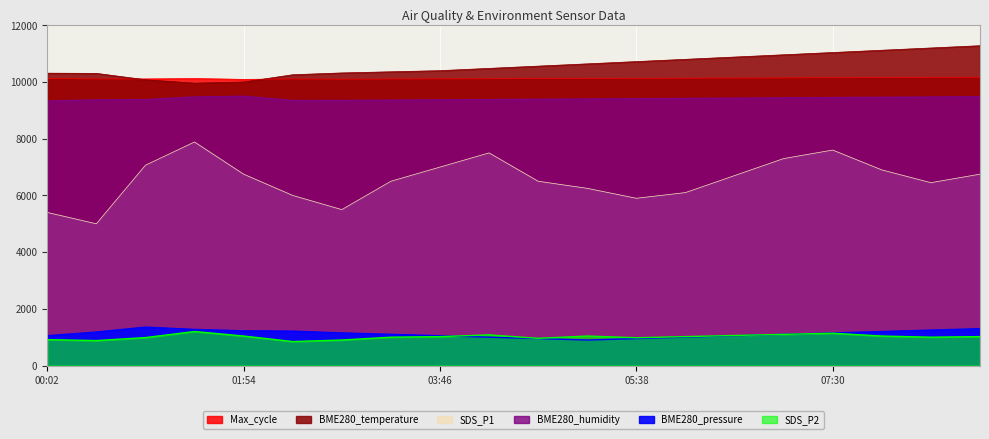

In SDS_P2, how many points are lower than both neighbors (excluding endpoints)?

5